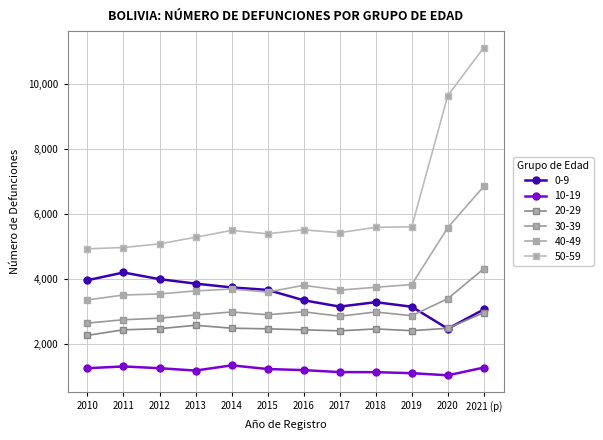

Count the number of data series in this chart.

6